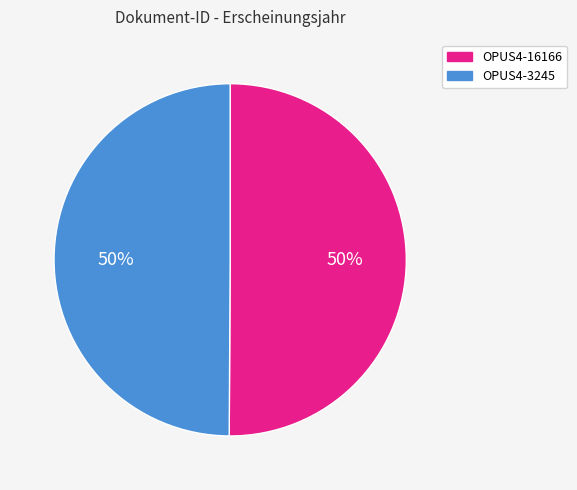

Combined, do OPUS4-16166 and OPUS4-3245 account for over 50%?

Yes